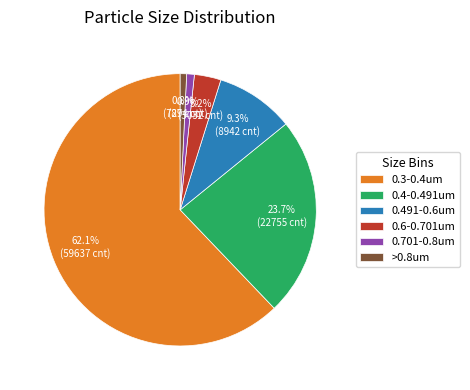

Which category has the biggest portion of the pie?

0.3-0.4um